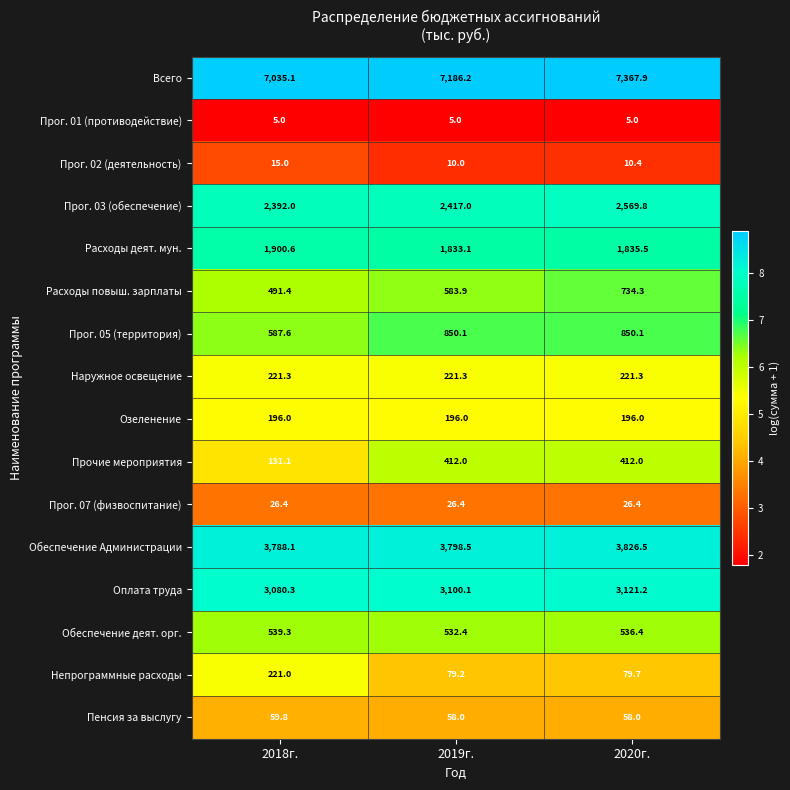

What is the minimum value shown in the chart?

5.0